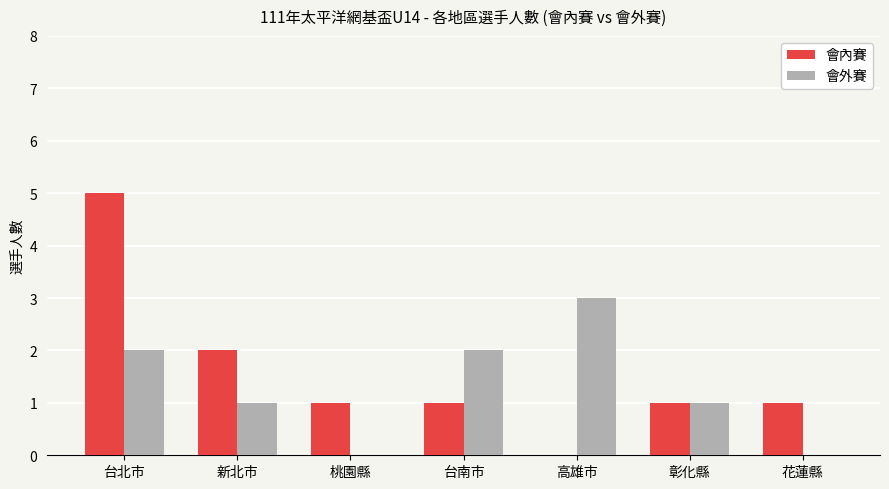

Reading left to right, extract all data points from this chart.

會內賽: 台北市=5	新北市=2	桃園縣=1	台南市=1	高雄市=0	彰化縣=1	花蓮縣=1
會外賽: 台北市=2	新北市=1	桃園縣=0	台南市=2	高雄市=3	彰化縣=1	花蓮縣=0